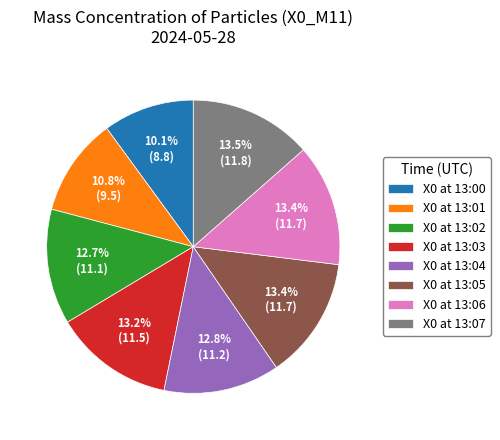

What portion of the pie excludes X0 at 13:02?

87.3%